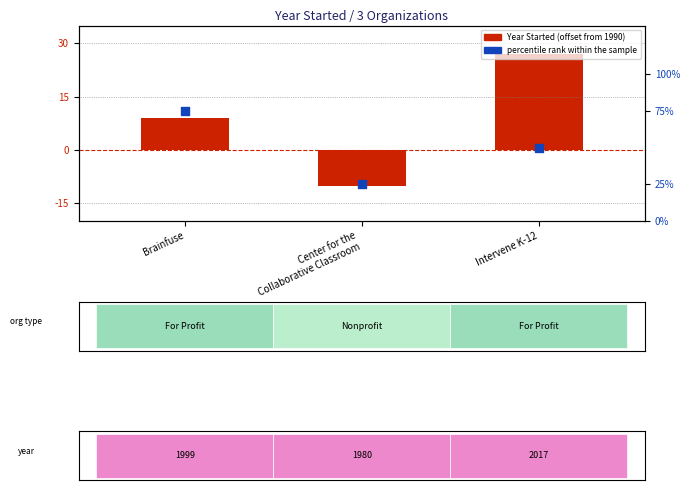

Which series contains the lowest Y value?

Year Started (offset from 1990)